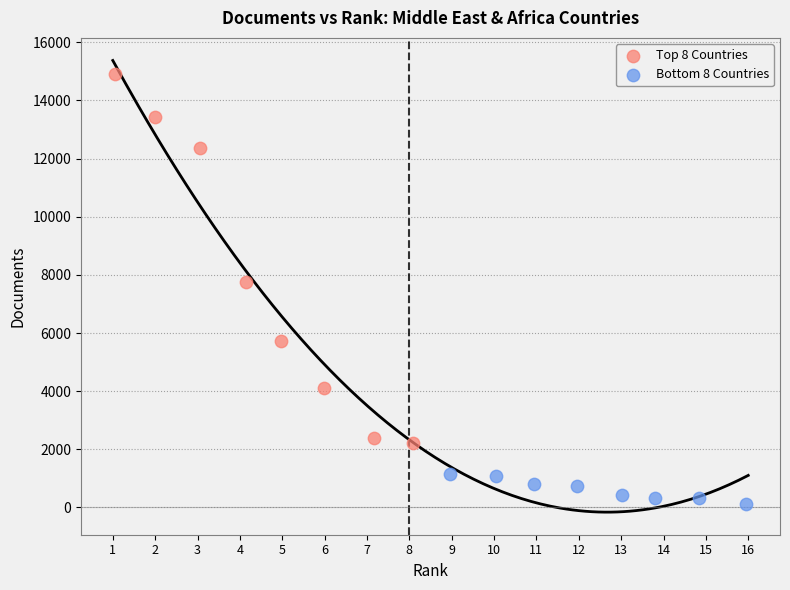

Which series reaches the maximum Y coordinate?

Top 8 Countries